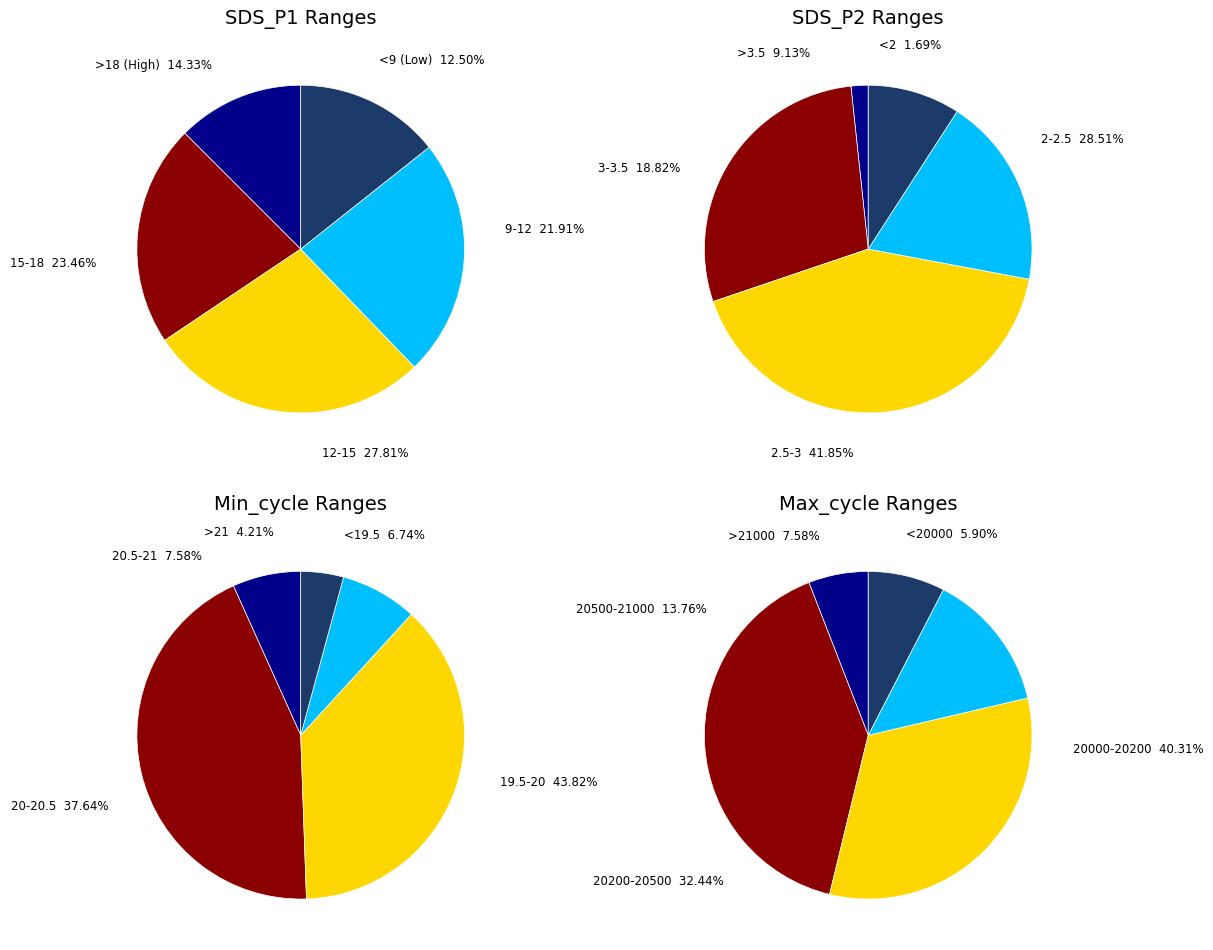

What portion of the pie excludes BME280_humidity?

100.0%